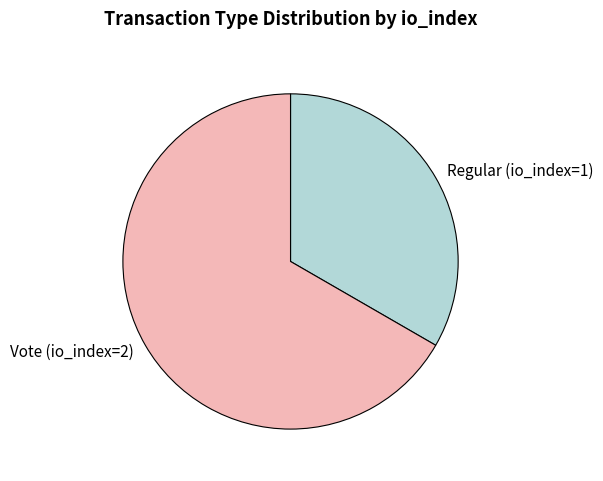

How many slices are in this pie chart?

2